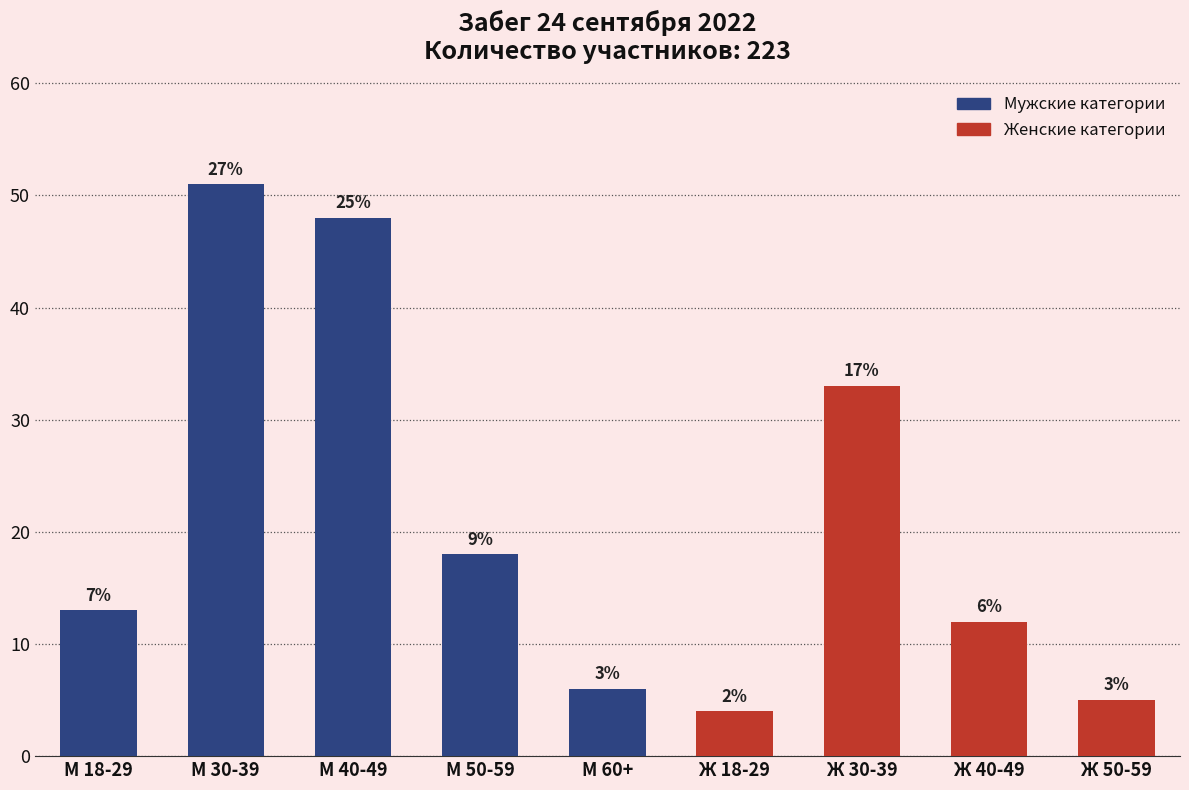

The value at М 30-39 is 51. True or false?

True